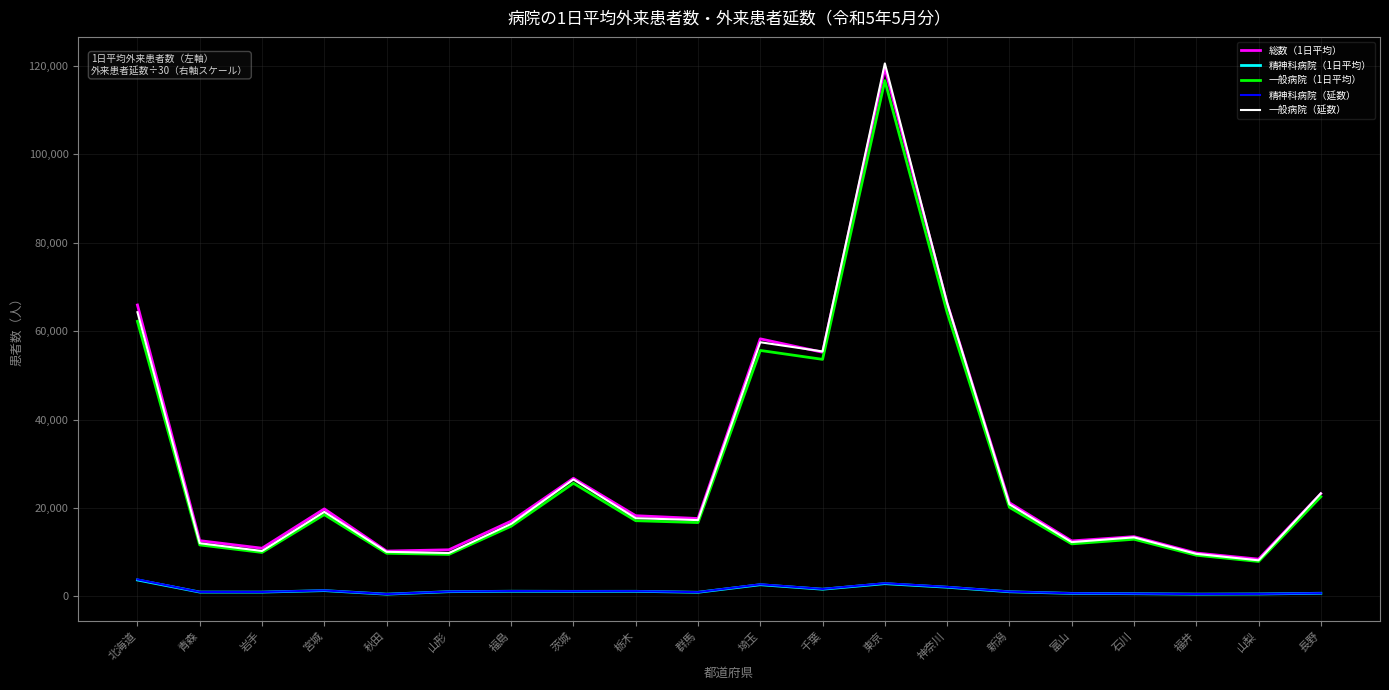

Does the chart display data point markers on the line(s)?

No